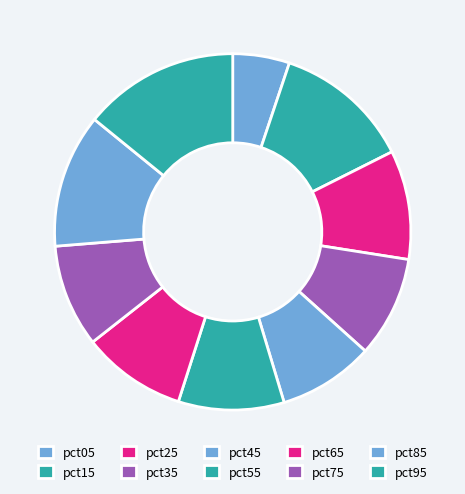

How many segments does this pie chart have?

10